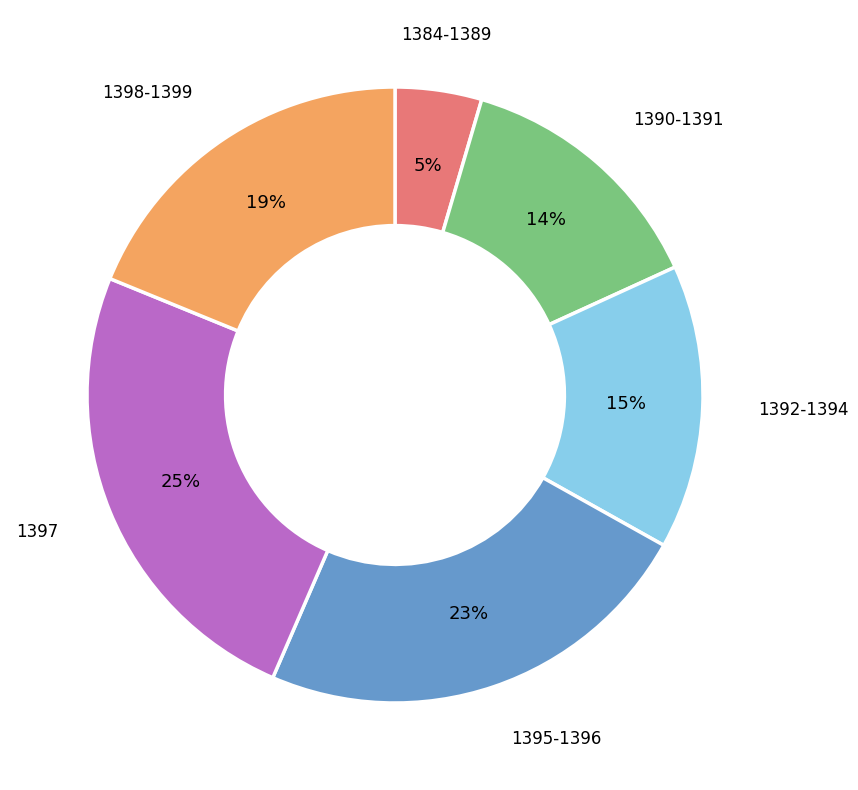

Is there a majority slice in this chart?

No